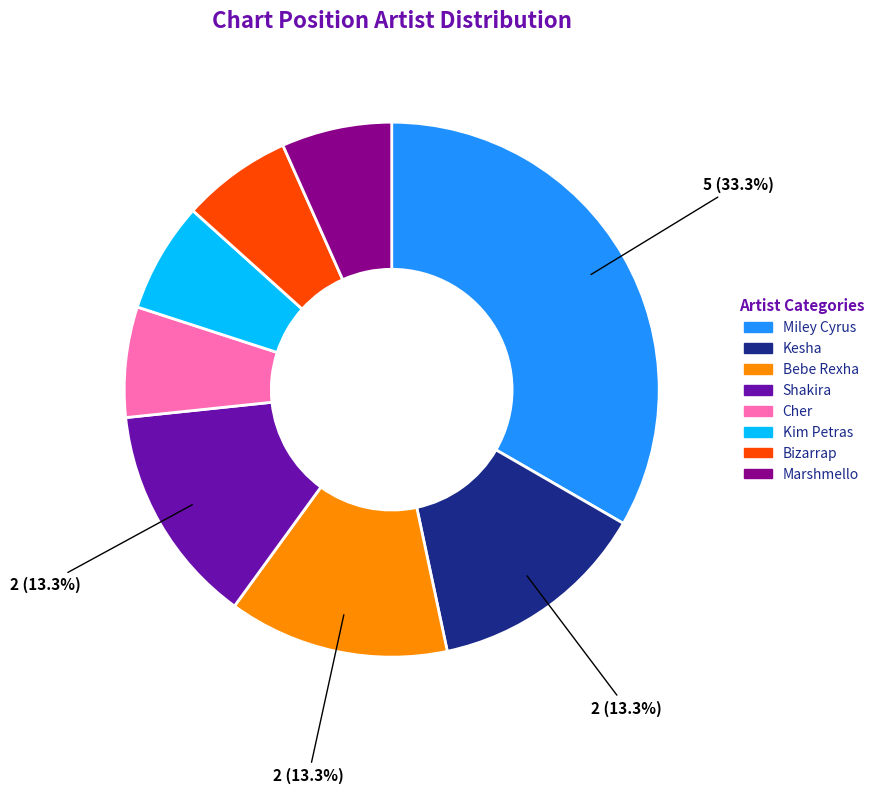

How many slices are in this pie chart?

8